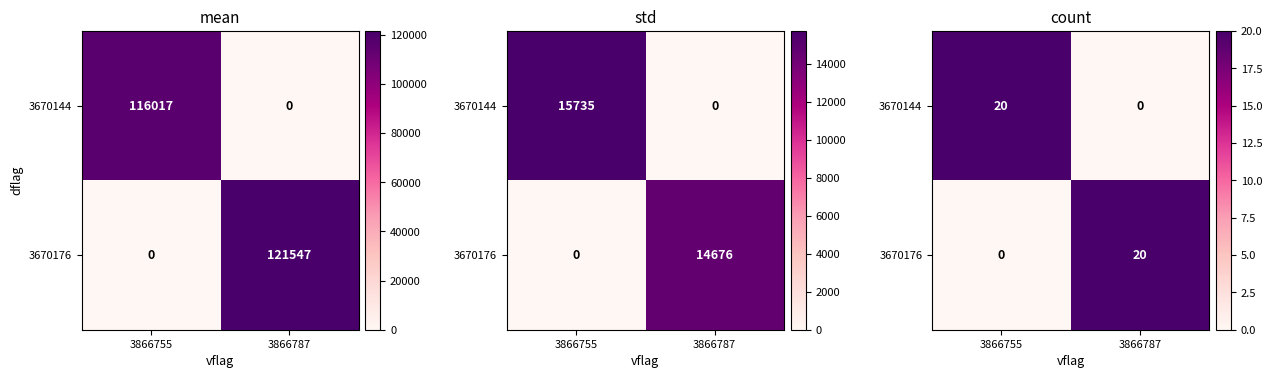

How many distinct data groups are displayed?

2